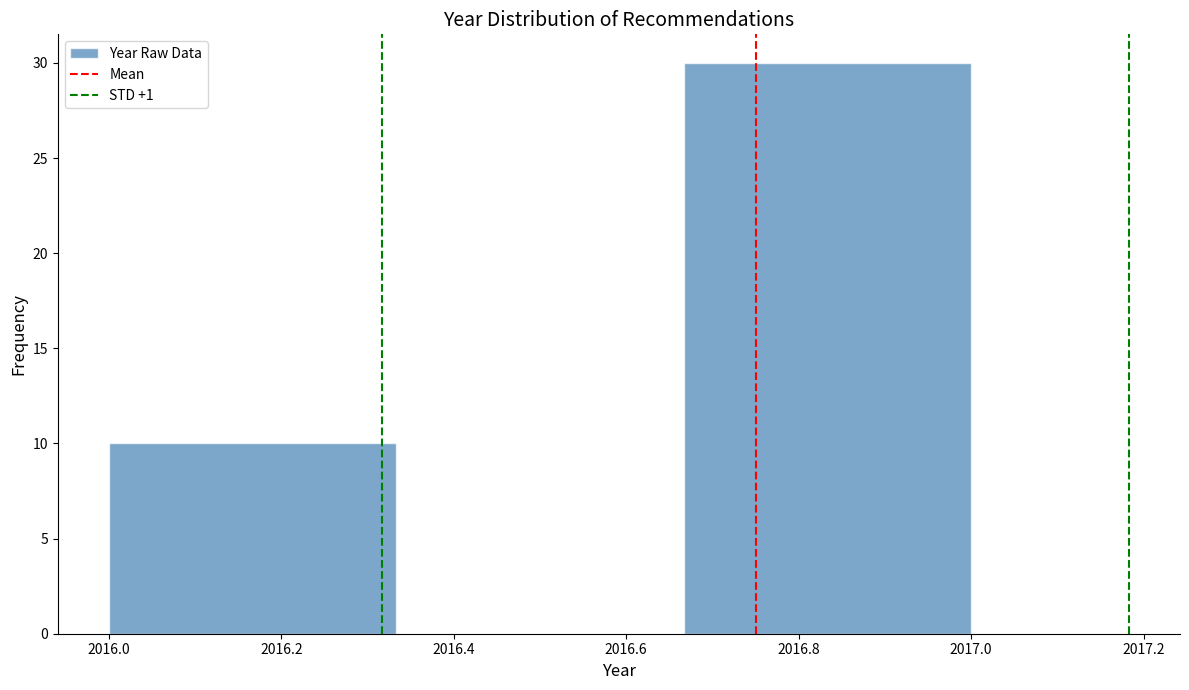

Reading left to right, transcribe this chart: for each bar, give the range it covers on the x-axis and its height. Neither the bar edges nor the heights are printed on the chart, so give them approximately, as read against the axes.

2016.00 to 2016.34: 10
2016.34 to 2016.66: 0
2016.66 to 2017.00: 30